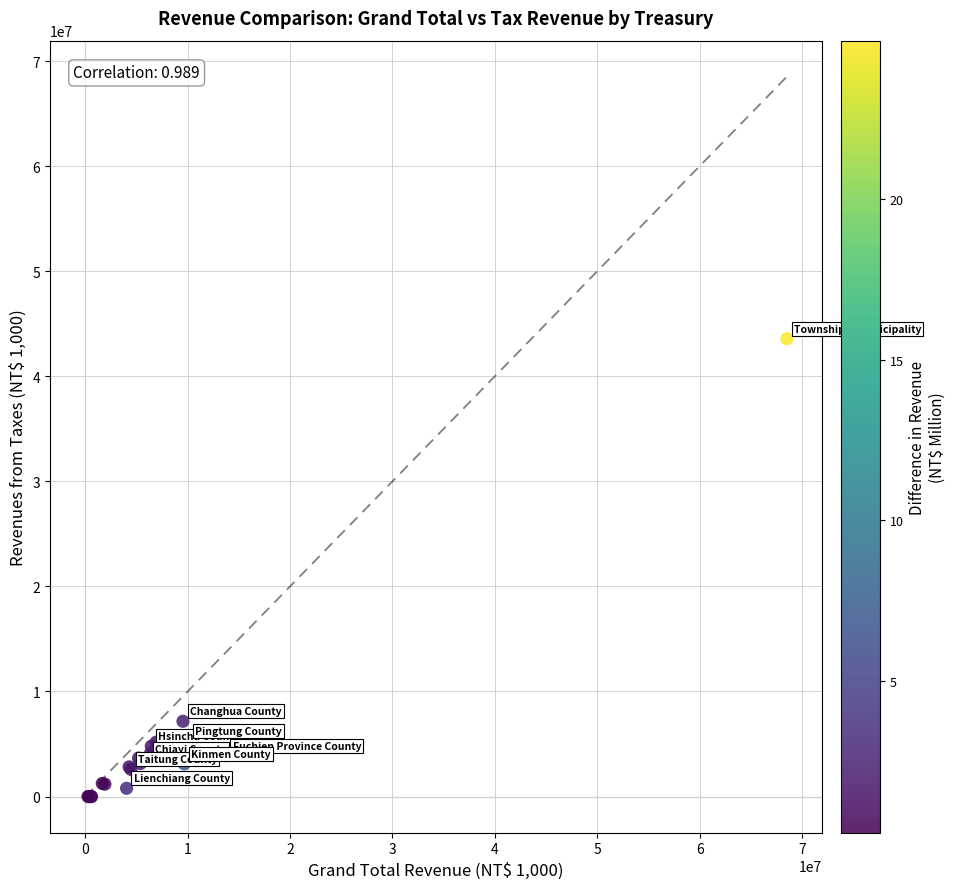

What Y value in the scatter plot is closest to 21785064?

7162614